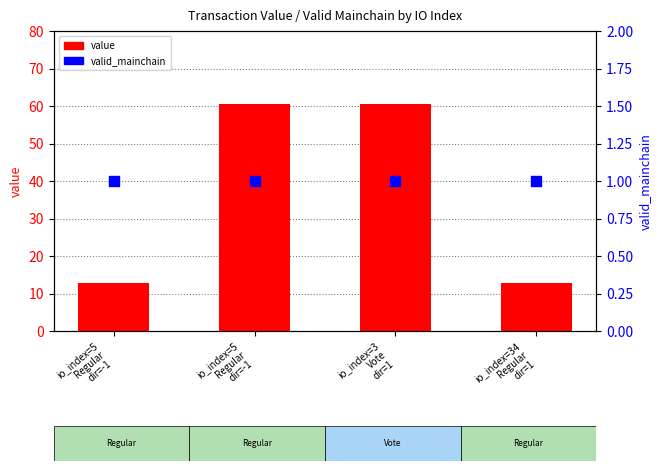

At which category is the sum across all series the highest?

io_index=5
Regular
dir=-1